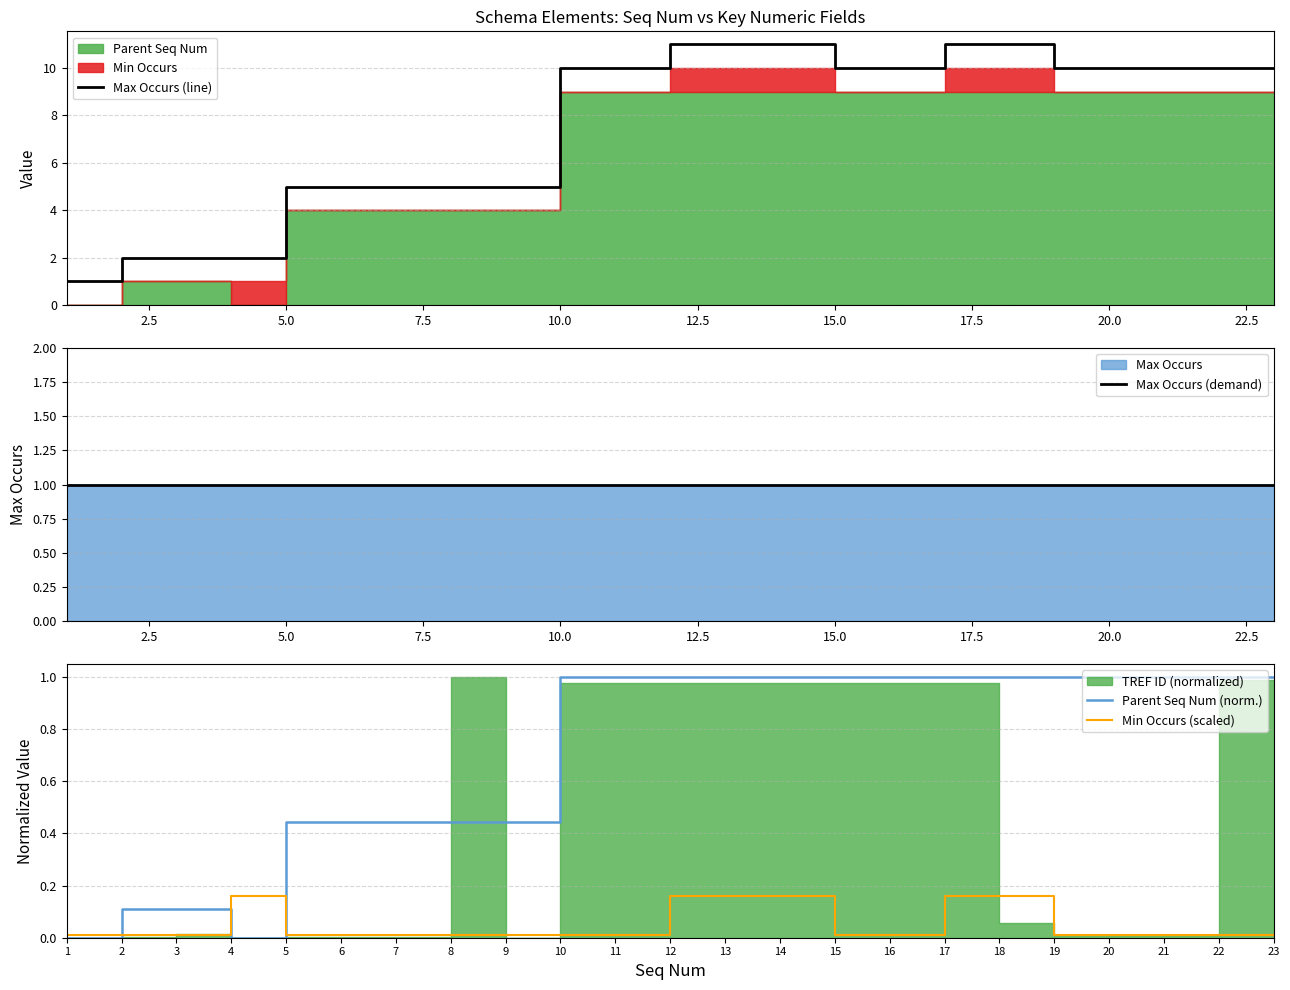

Is it true that Min Occurs (scaled) equals 0.1 at 14?

False